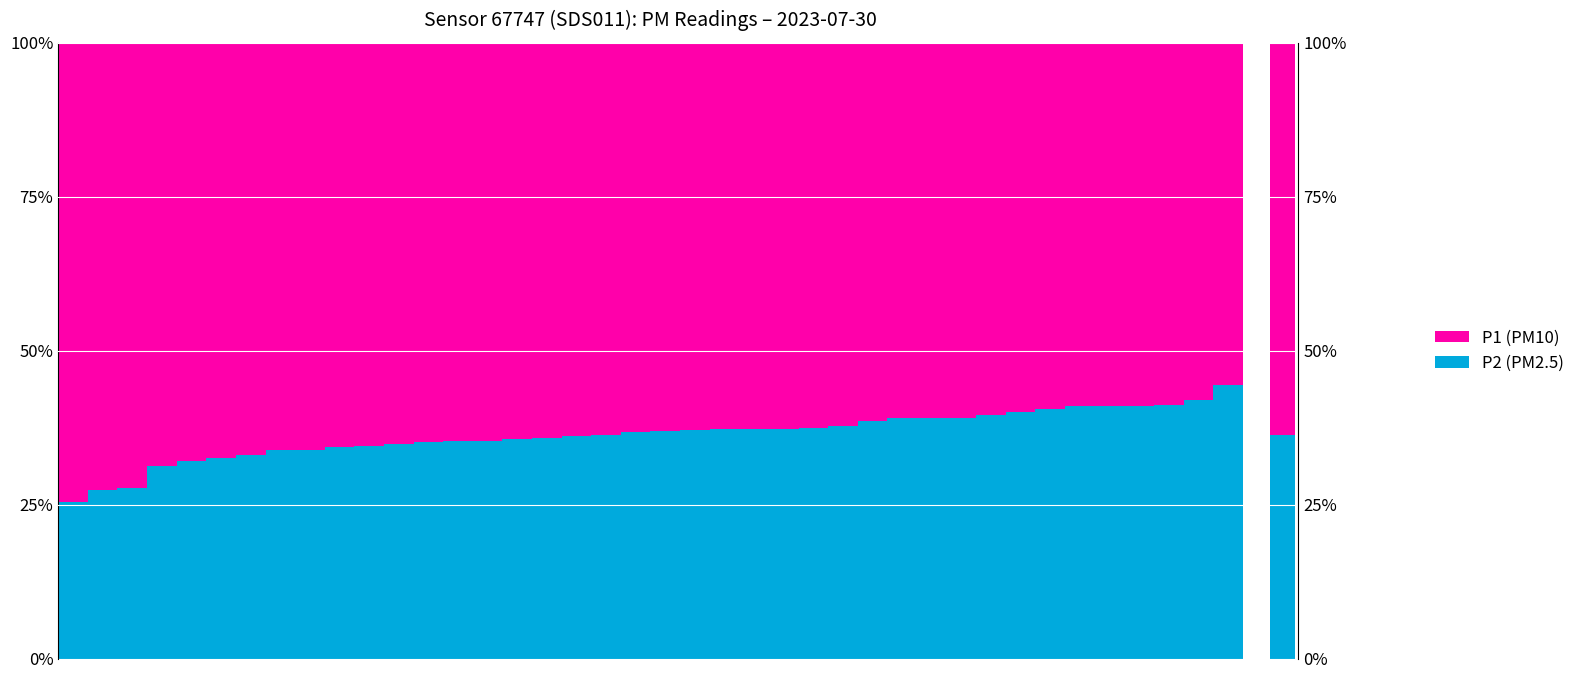

Which series has the largest total across all categories?

P1 (PM10)